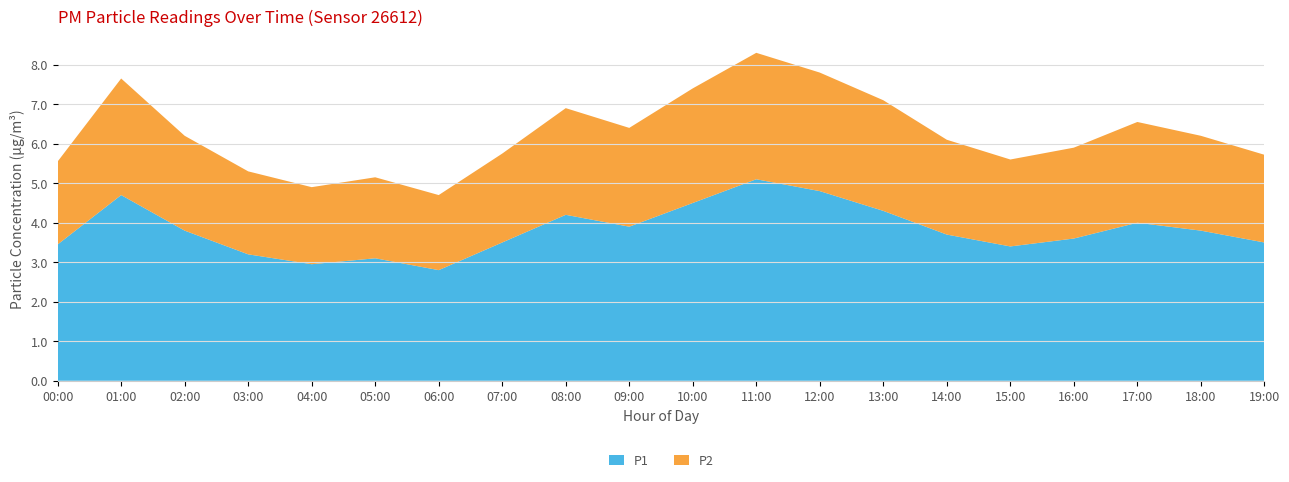

Reading right to left, transcribe all the data shown in this chart.

P1: 3.5	3.8	4.0	3.6	3.4	3.7	4.3	4.8	5.1	4.5	3.9	4.2	3.5	2.8	3.1	3.0	3.2	3.8	4.7	3.5
P2: 2.2	2.4	2.5	2.3	2.2	2.4	2.8	3.0	3.2	2.9	2.5	2.7	2.2	1.9	2.0	1.9	2.1	2.4	3.0	2.1